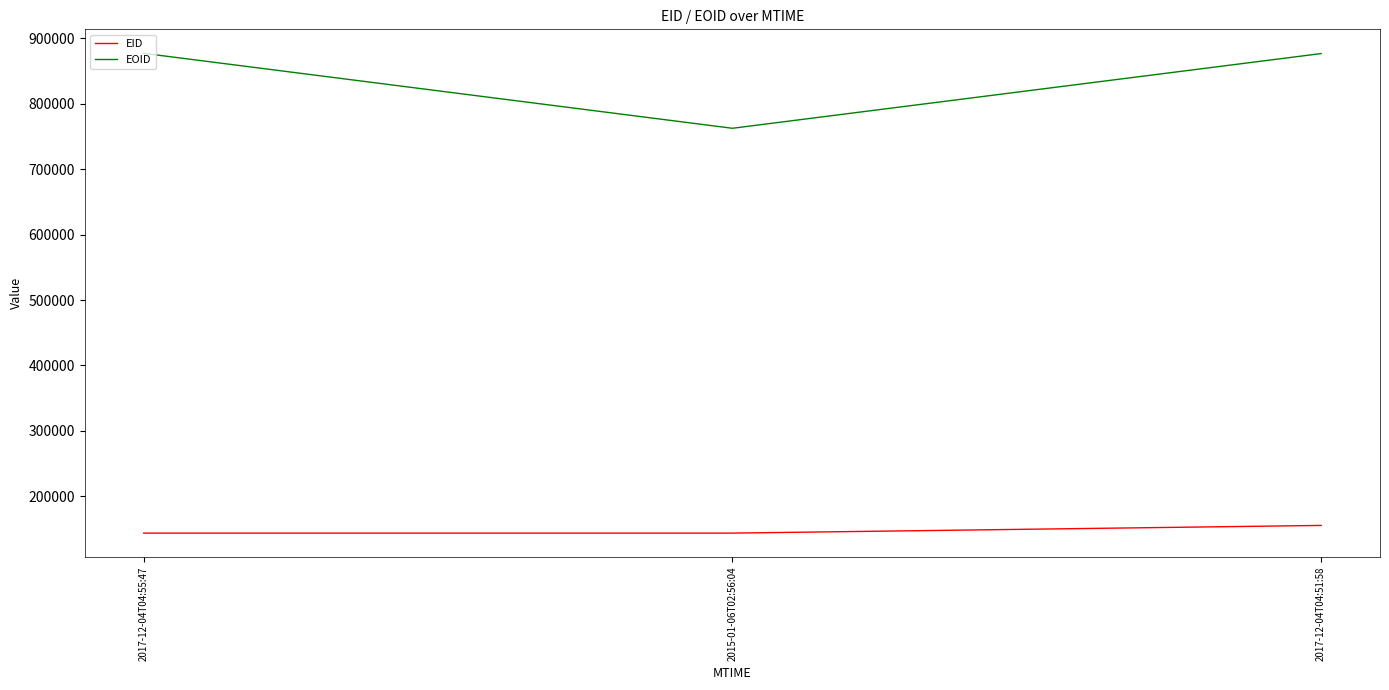

What position from the right is 2017-12-04T04:55:47?

3